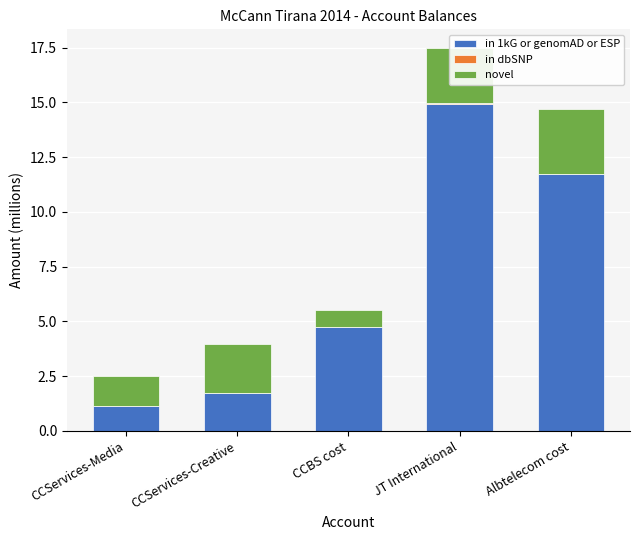

Where is in 1kG or genomAD or ESP nearest to the value 8?

CCBS cost